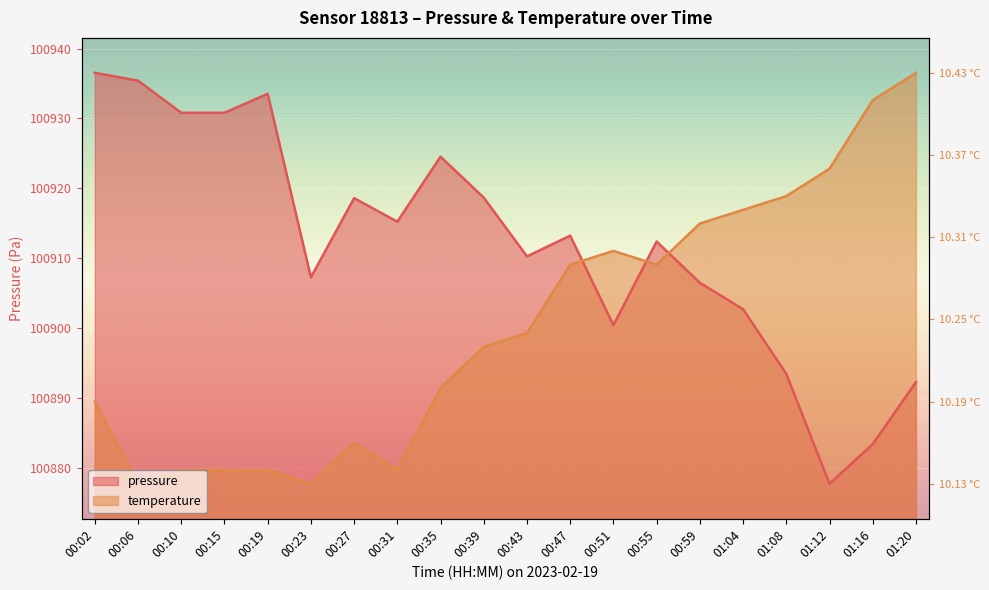

Is it true that pressure equals 100935.4 at 00:06?

True